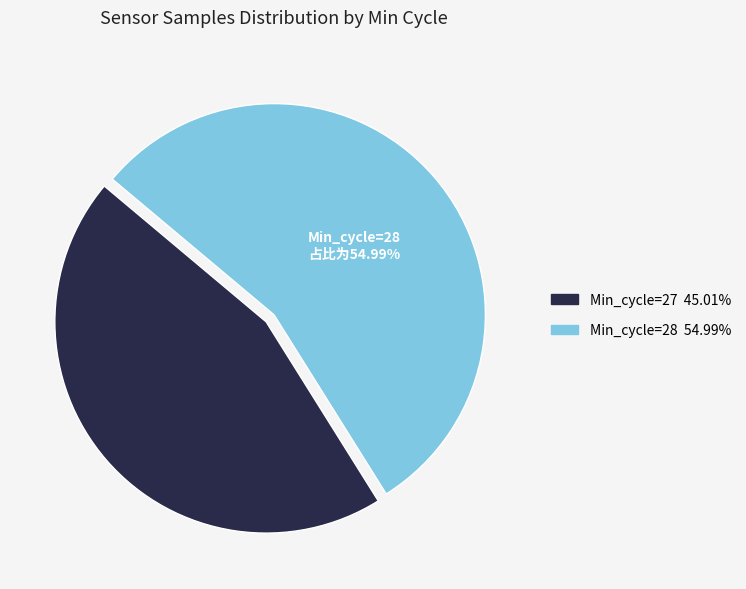

Is there any slice that represents more than half of the pie?

Yes